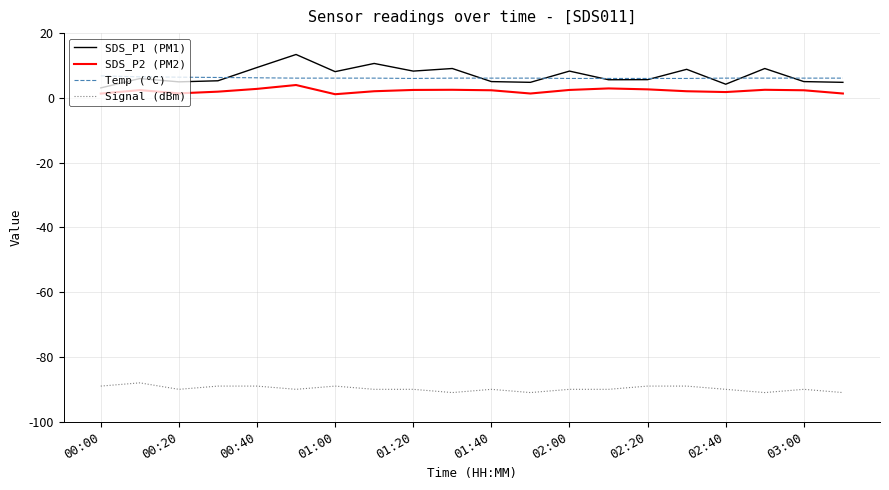

What is the minimum value for Signal (dBm)?

-91.0